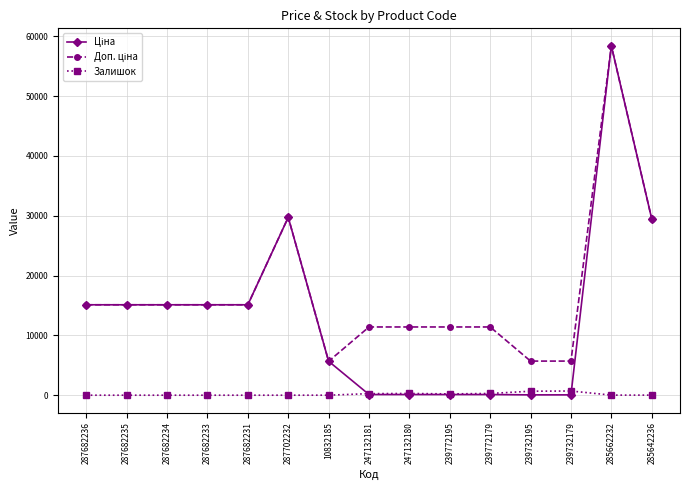

What is the difference between the second highest and minimum values in the Залишок series?

665.0